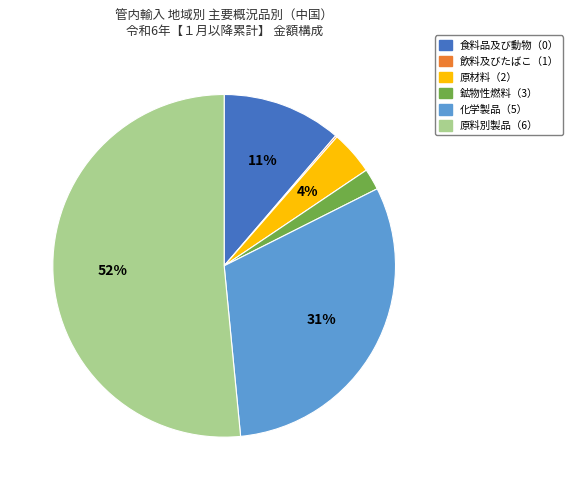

Is it true that 化学製品（5） is 37% of the pie?

False